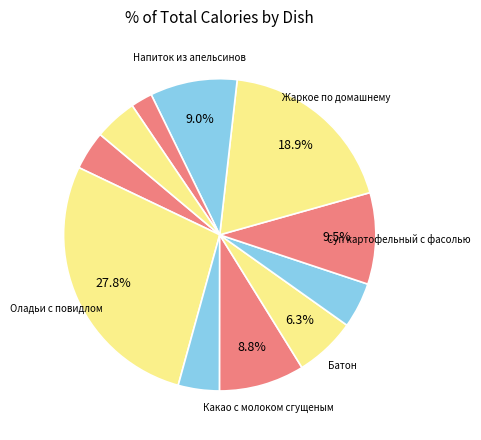

Does any single category account for the majority?

No